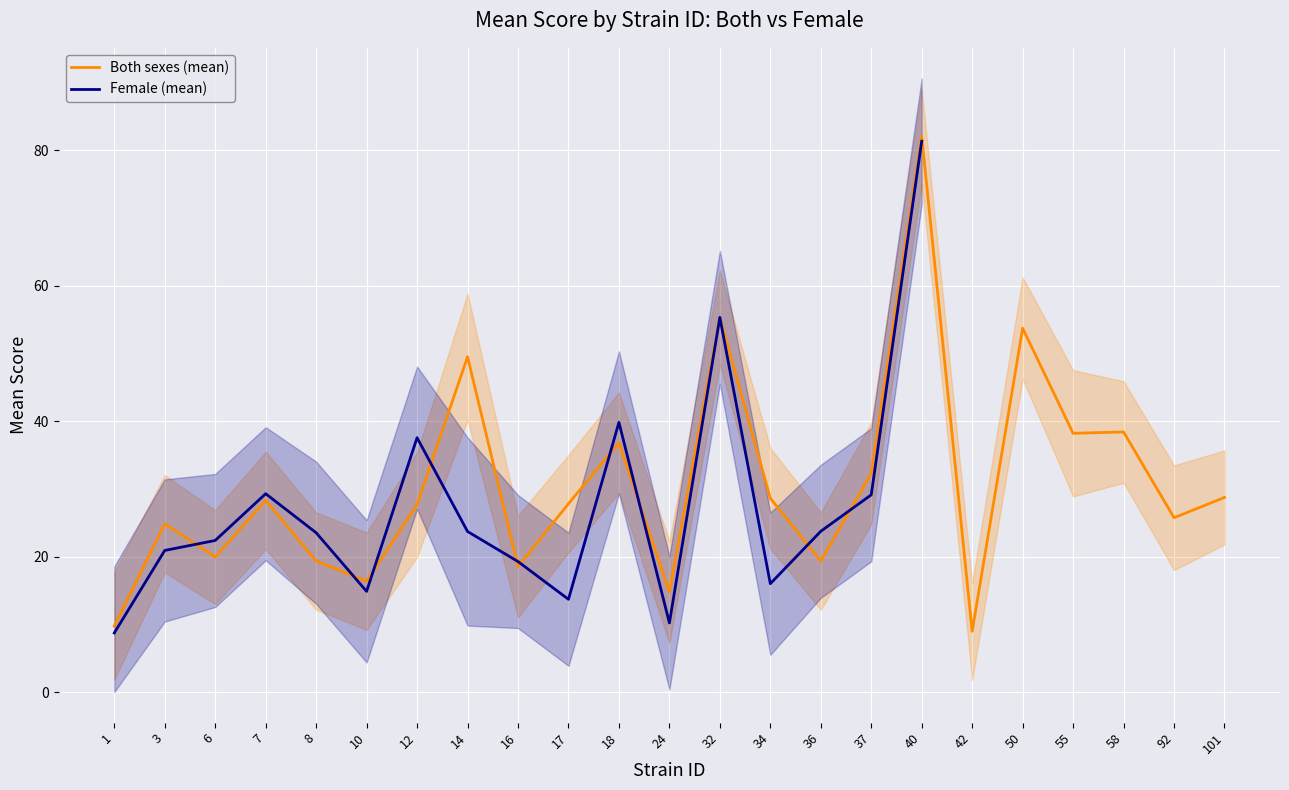

What is the highest value of the Both sexes (mean) series?

82.1